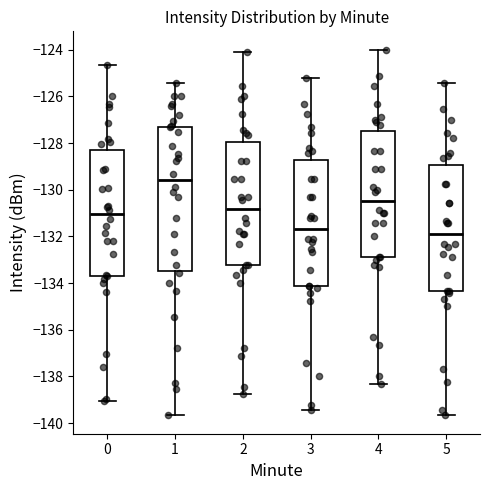

Reading left to right, read every box against the y-axis: the position of its median line, the range the box covers, and the ends of its whiskers. The values are not printed on the chart, so give them approximately, as read against the axis.

0: median -131.0, box -133.6 to -128.4, whiskers -139.0 to -124.6
1: median -129.6, box -133.4 to -127.2, whiskers -139.6 to -125.4
2: median -130.8, box -133.2 to -128.0, whiskers -138.8 to -124.2
3: median -131.6, box -134.2 to -128.8, whiskers -139.4 to -125.2
4: median -130.4, box -132.8 to -127.4, whiskers -138.4 to -124.0
5: median -131.8, box -134.4 to -129.0, whiskers -139.6 to -125.4